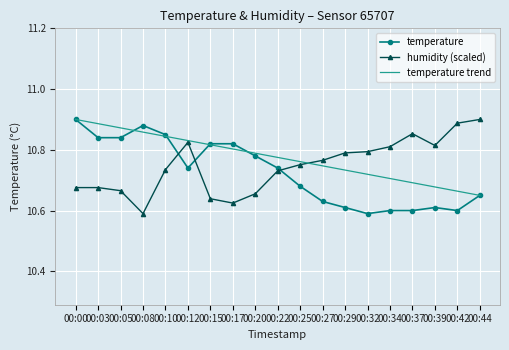

Which category has the highest value in the temperature trend series?

00:00